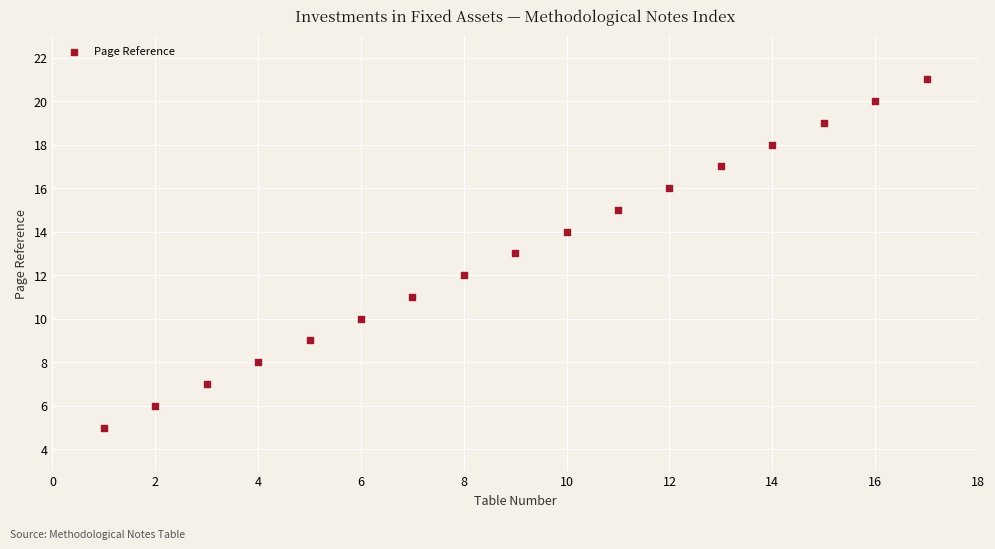

What is the range of X values (max minus min)?

16